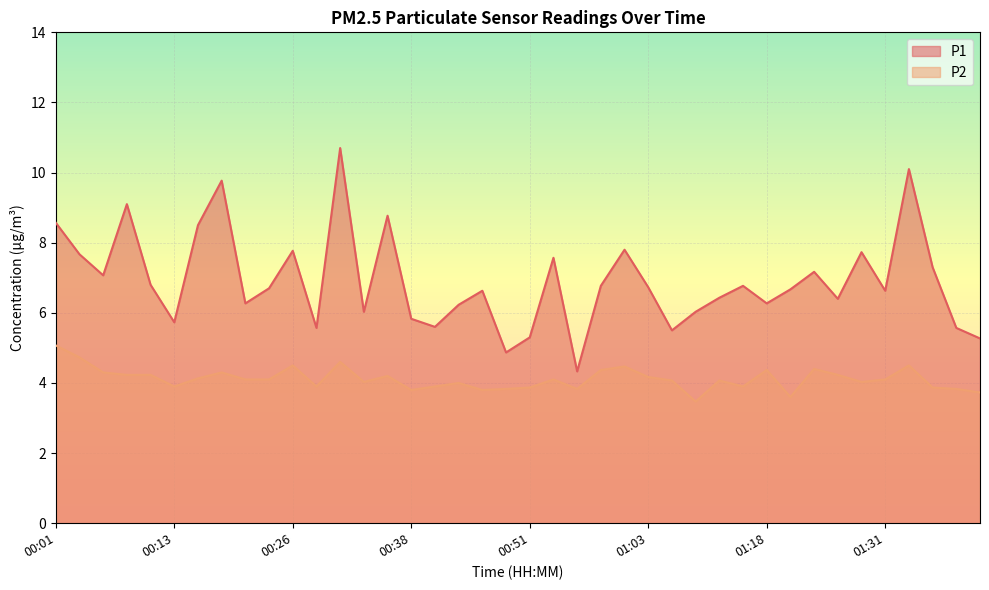

True or false: P1 and P2 intersect in this chart.

False